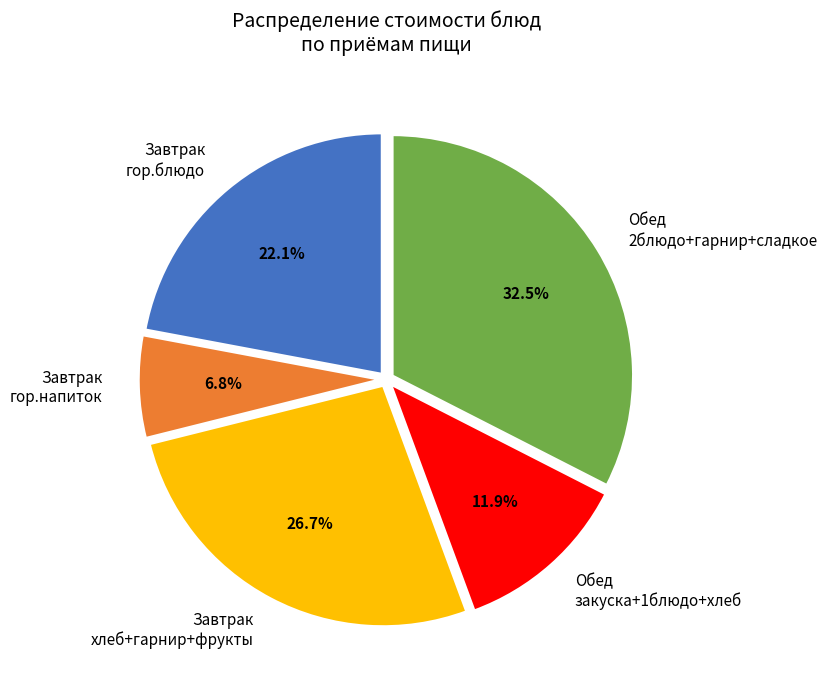

Rank the categories by value from lowest to highest.

Завтрак гор.напиток, Обед закуска+1блюдо+хлеб, Завтрак гор.блюдо, Завтрак хлеб+гарнир+фрукты, Обед 2блюдо+гарнир+сладкое